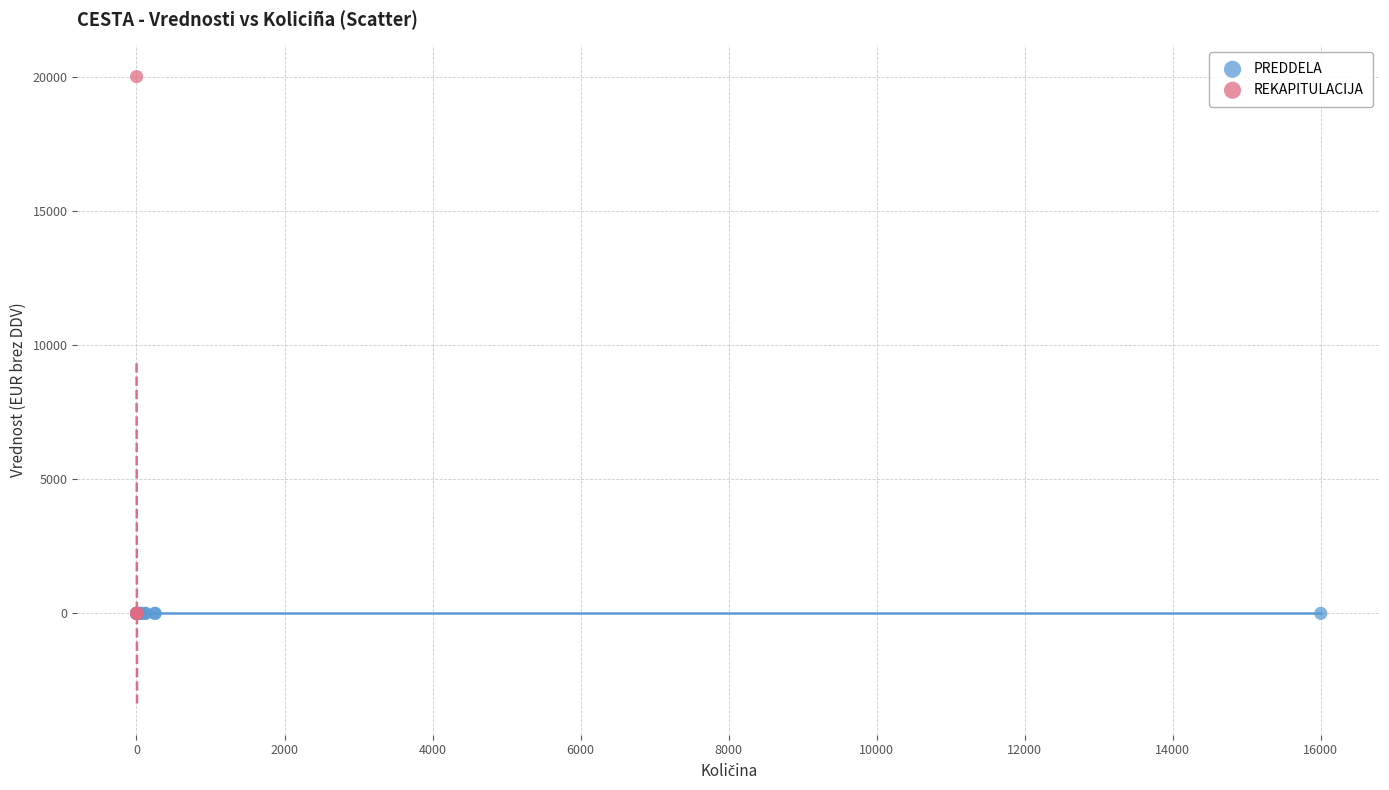

Which series reaches the maximum Y coordinate?

REKAPITULACIJA